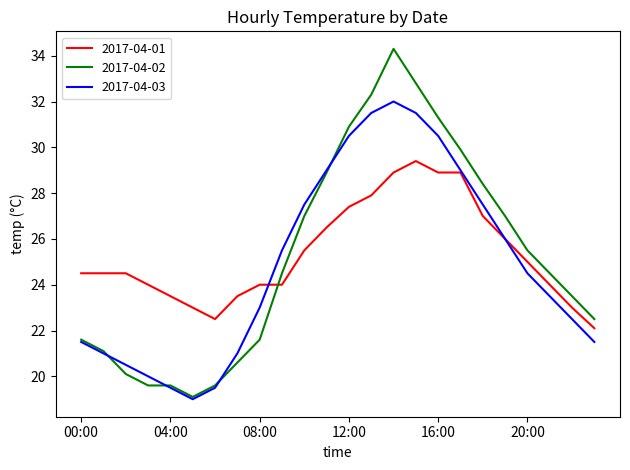

What is the difference between the second highest and minimum values in the 2017-04-01 series?

6.8